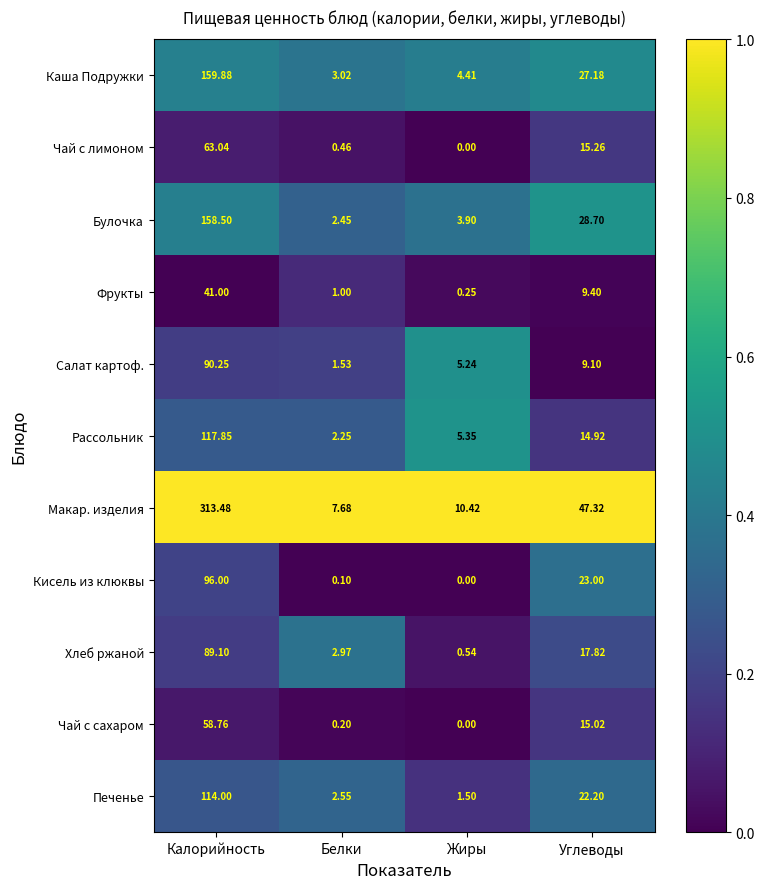

Rank the series by their maximum value, from lowest to highest.

Фрукты, Чай с сахаром, Чай с лимоном, Хлеб ржаной, Салат картоф., Кисель из клюквы, Печенье, Рассольник, Булочка, Каша Подружки, Макар. изделия